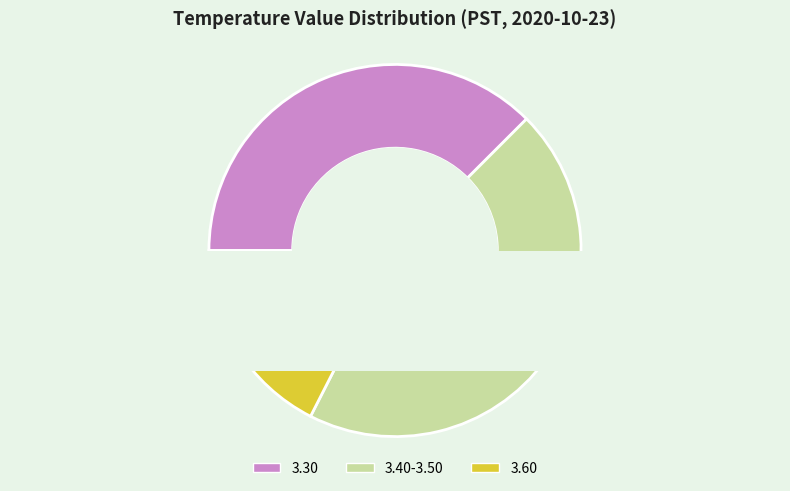

What percentage is NOT represented by 3.5-3.6?

77.5%